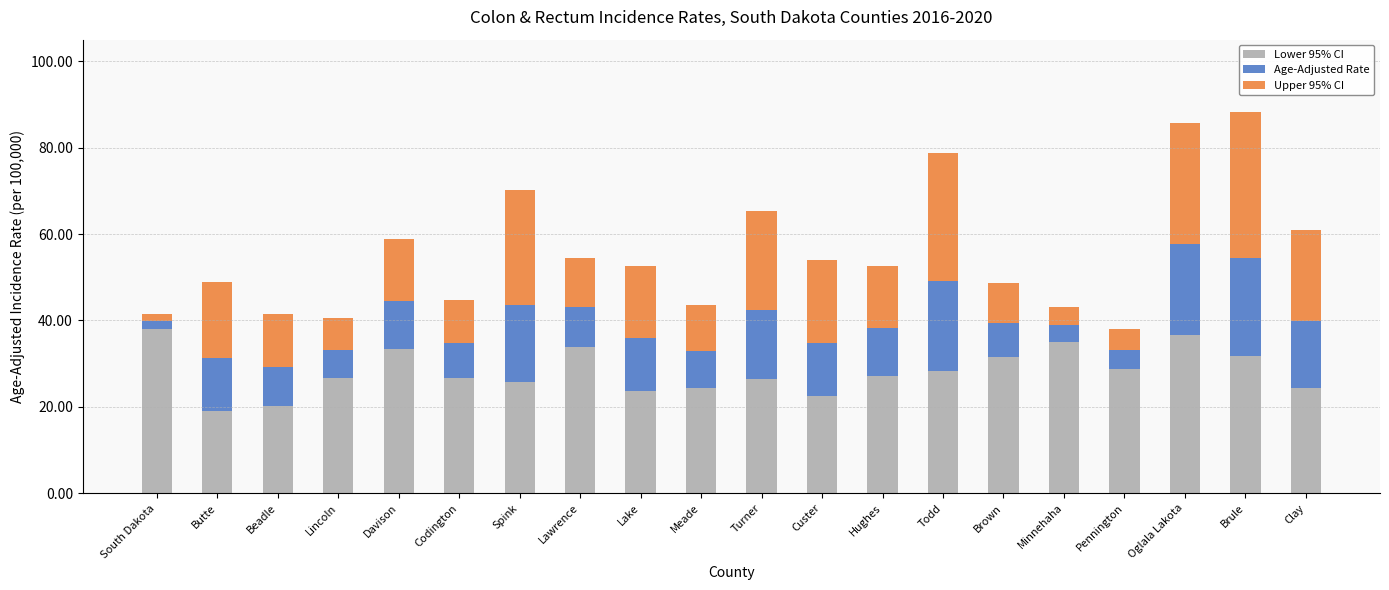

What is the sum of all Lower 95% CI values?

563.5